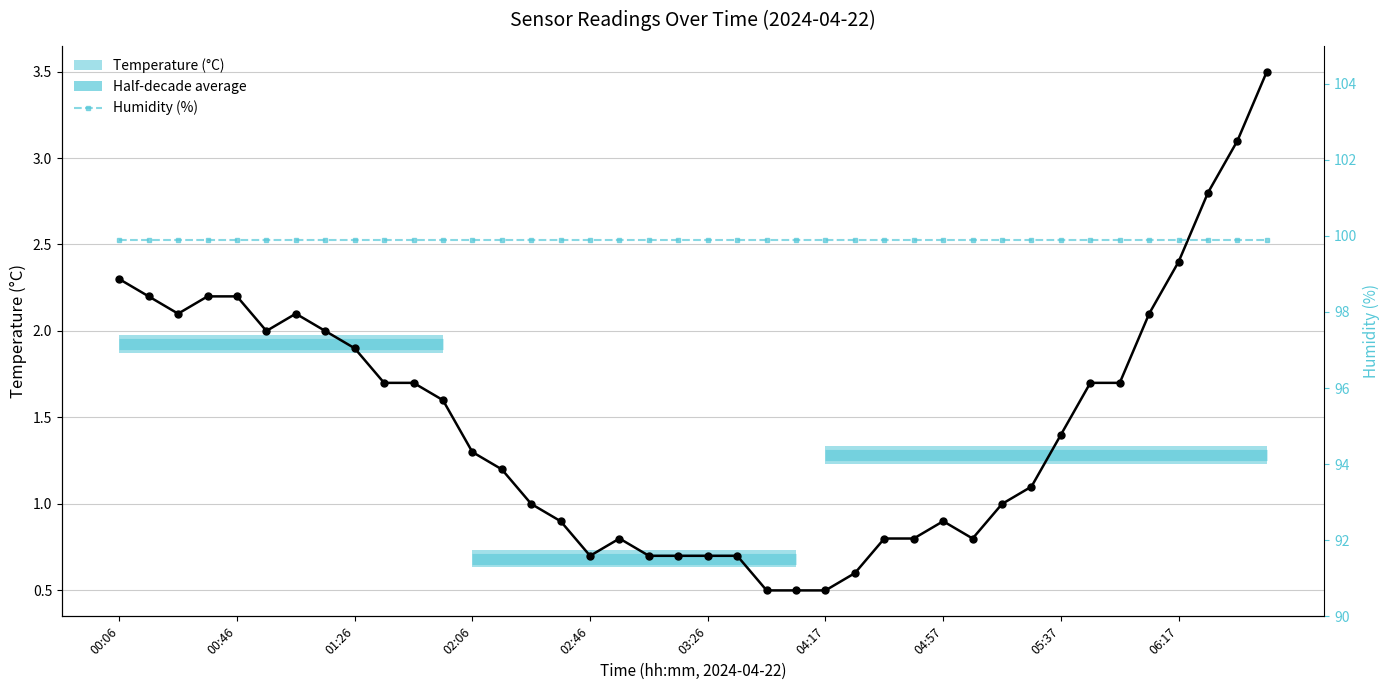

Reading left to right, extract all data points from this chart.

Temperature (°C): 2.3	2.2	2.1	2.2	2.2	2.0	2.1	2.0	1.9	1.7	1.7	1.6	1.3	1.2	1.0	0.9	0.7	0.8	0.7	0.7	0.7	0.7	0.5	0.5	0.5	0.6	0.8	0.8	0.9	0.8	1.0	1.1	1.4	1.7	1.7	2.1	2.4	2.8	3.1	3.5
Humidity (%): 99.9	99.9	99.9	99.9	99.9	99.9	99.9	99.9	99.9	99.9	99.9	99.9	99.9	99.9	99.9	99.9	99.9	99.9	99.9	99.9	99.9	99.9	99.9	99.9	99.9	99.9	99.9	99.9	99.9	99.9	99.9	99.9	99.9	99.9	99.9	99.9	99.9	99.9	99.9	99.9